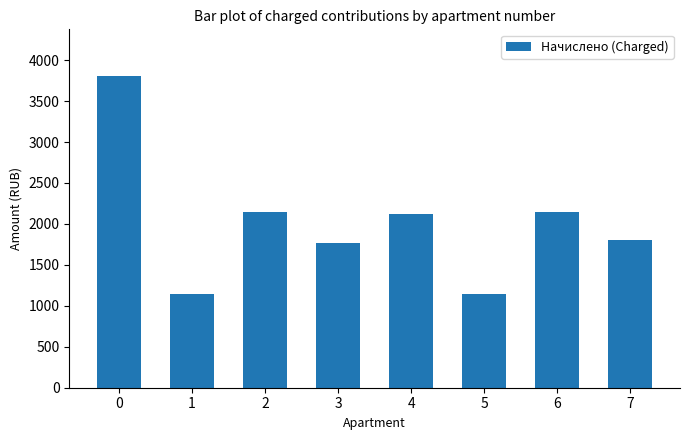

What is the change in value from 1 to 2?

+1002.9